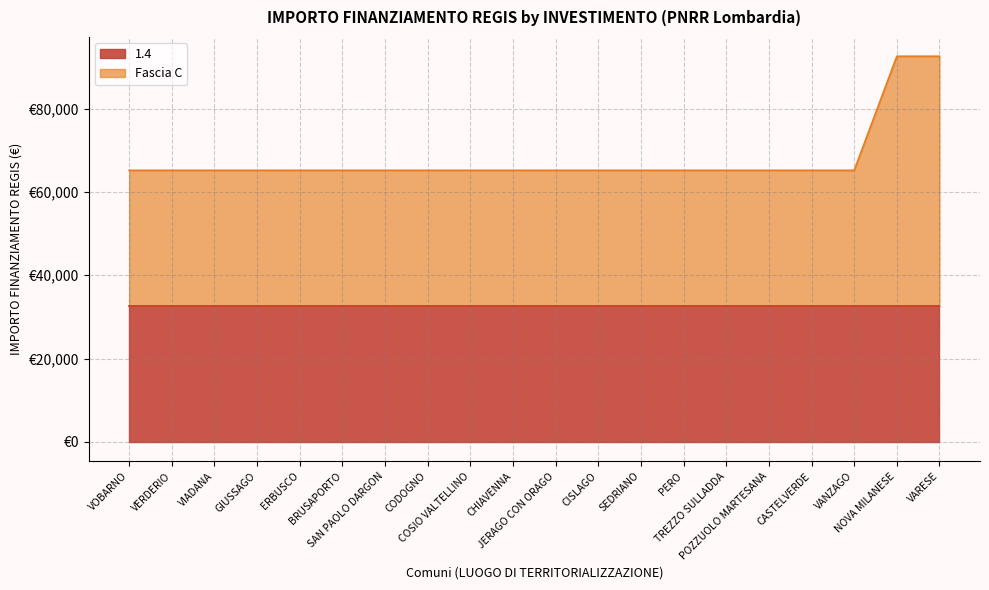

Where is the data nearest to the value 78866?

VOBARNO